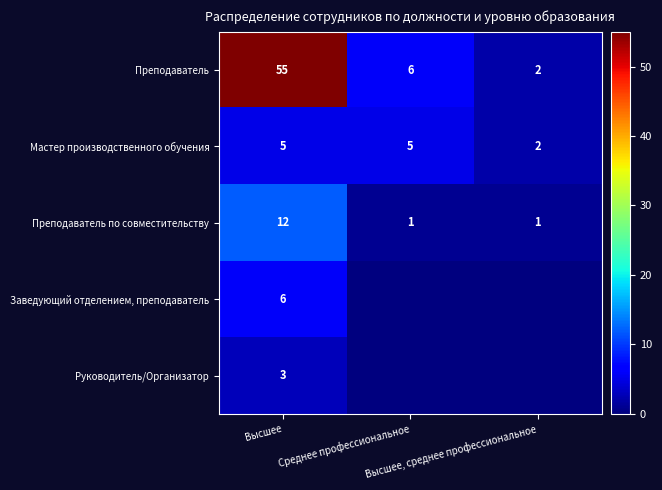

What is the highest value of the Преподаватель по совместительству series?

12